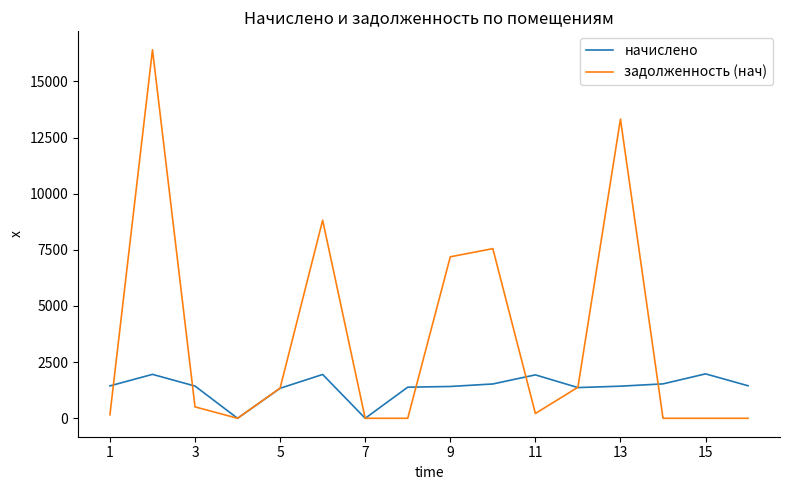

Which series has the largest total across all categories?

задолженность (нач)